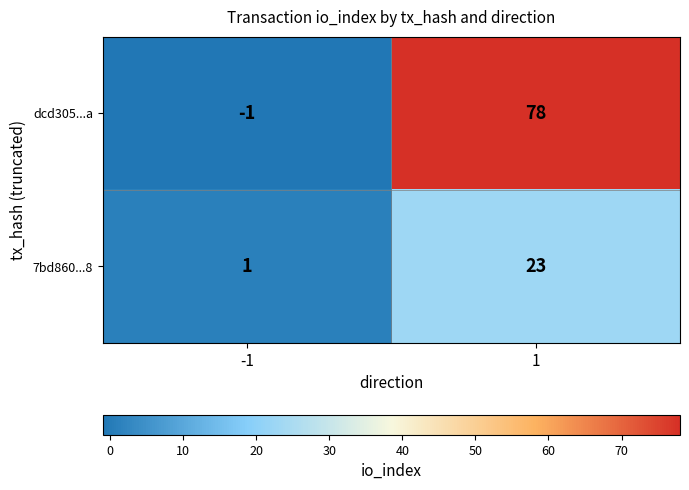

Which category has the highest value across all series?

1